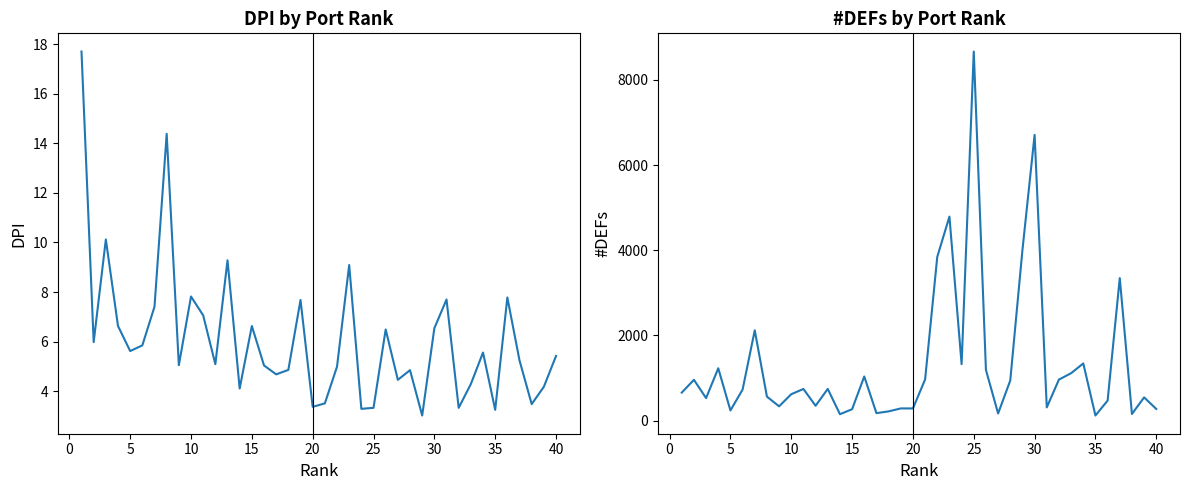

True or false: DPI has more than 2 points higher than both neighbors.

True